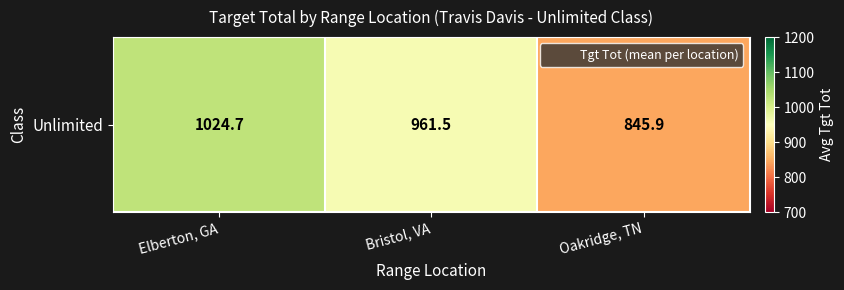

What is the ratio of the value at Elberton, GA to the value at Bristol, VA?

1.1